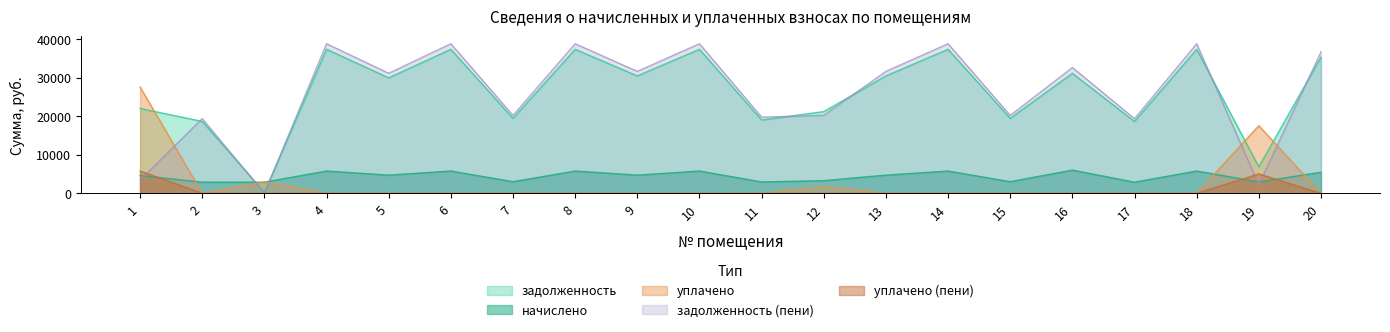

The задолженность series shows 6004.3 at 7. True or false?

False